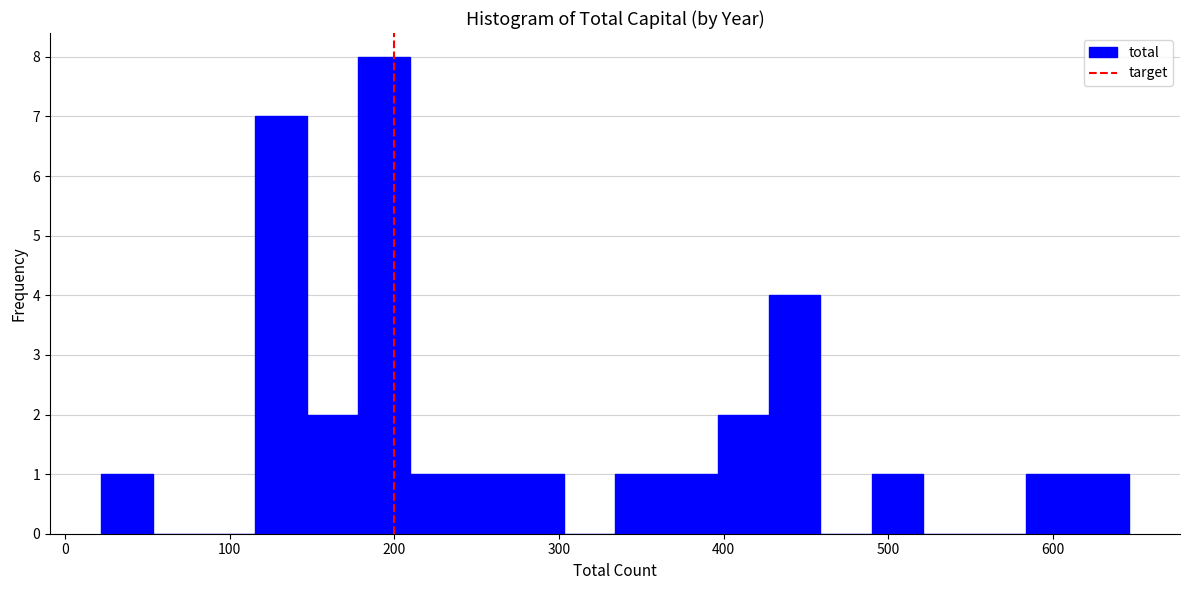

Read against the x-axis, roughly where is the centre of the tallest bar?

190